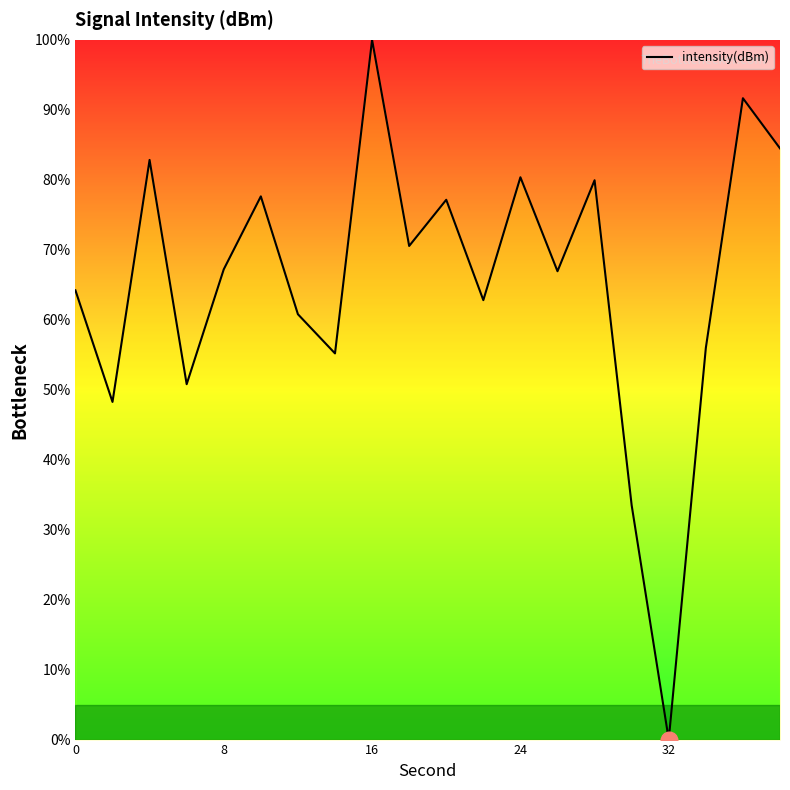

Does the chart display data point markers on the line(s)?

No